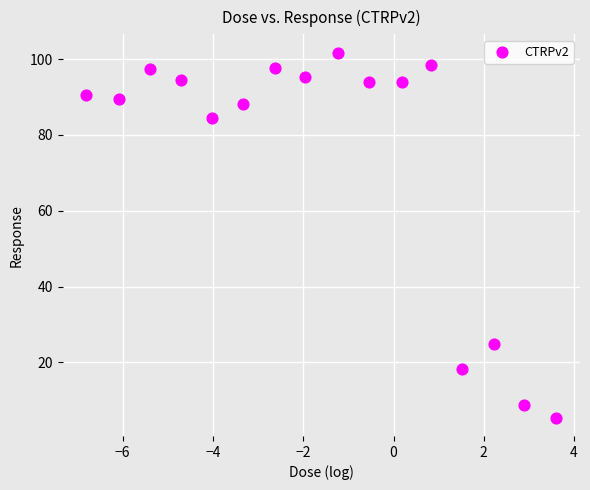

What is the range of X values (max minus min)?

10.4